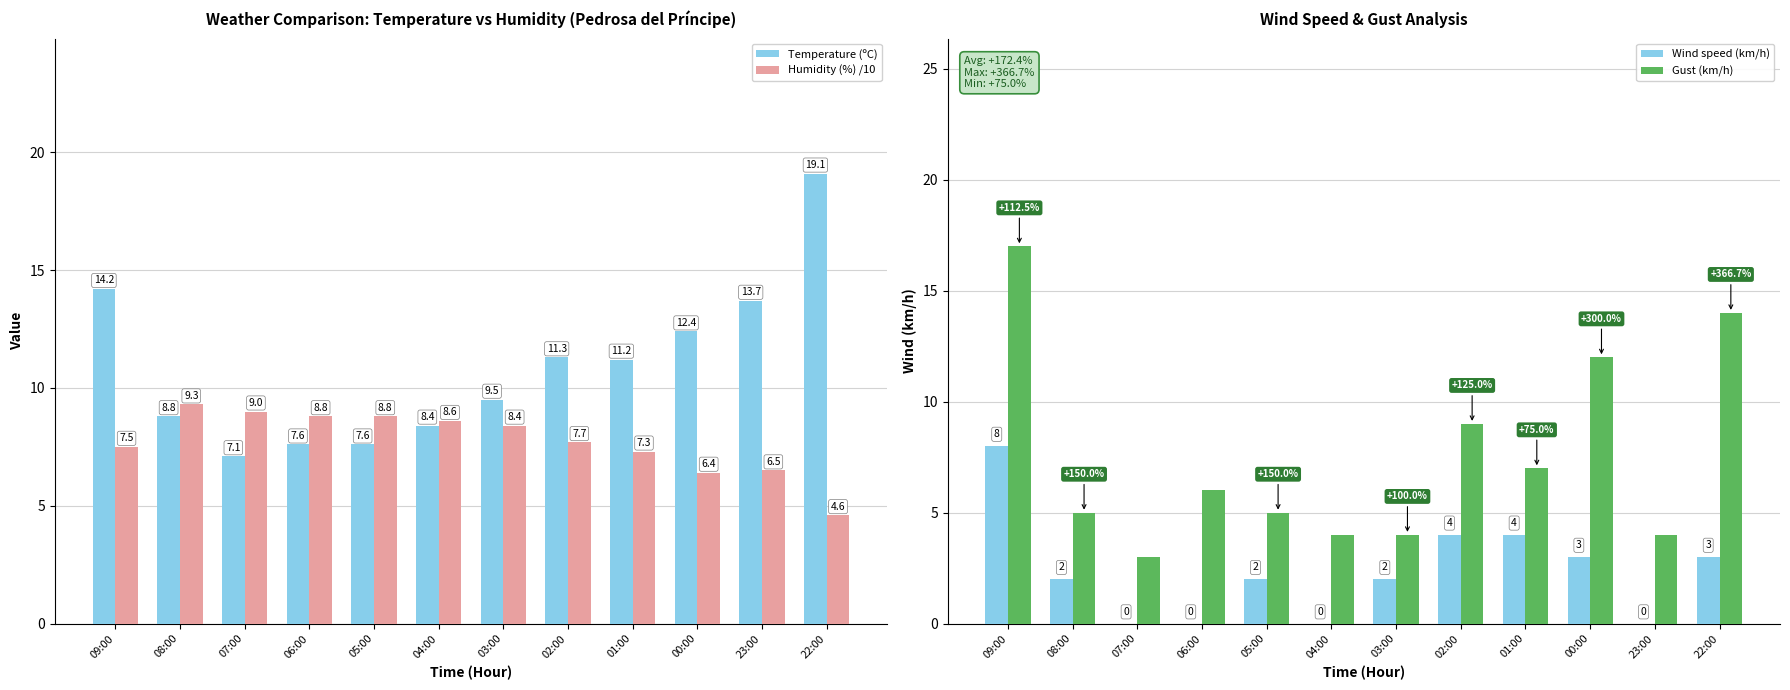

Are the bars grouped side by side (vs. stacked)?

Yes